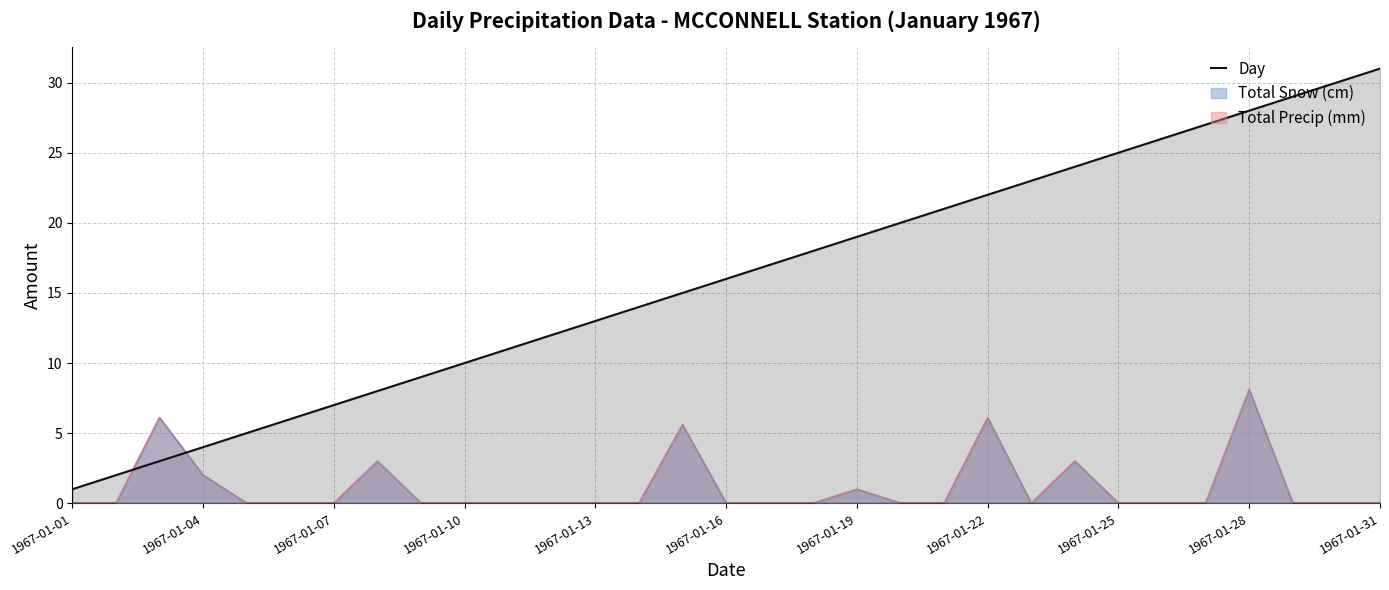

Reading left to right, list all the values displayed in this chart.

1	2	3	4	5	6	7	8	9	10	11	12	13	14	15	16	17	18	19	20	21	22	23	24	25	26	27	28	29	30	31